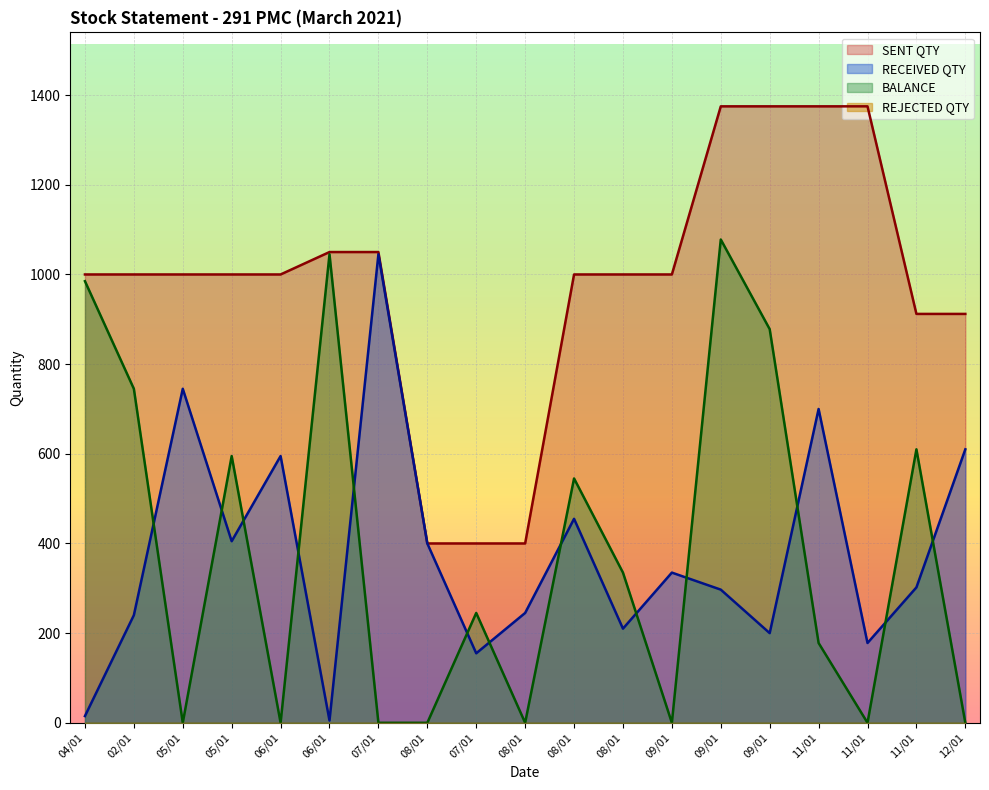

How many data points does each series have?

19